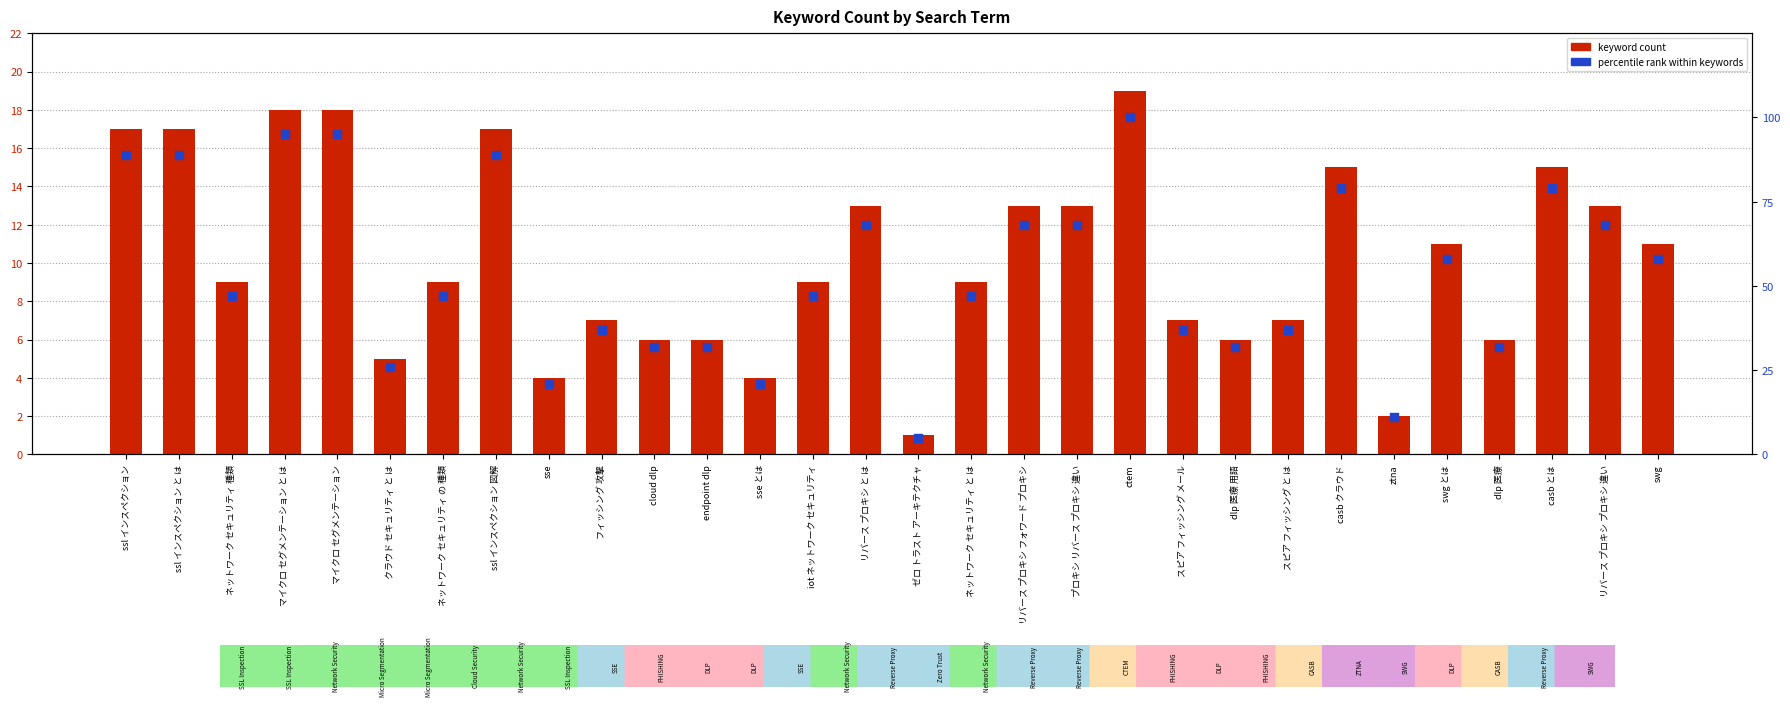

Is the value of percentile rank within keywords at swg とは greater than the value of keyword count at sse とは?

Yes